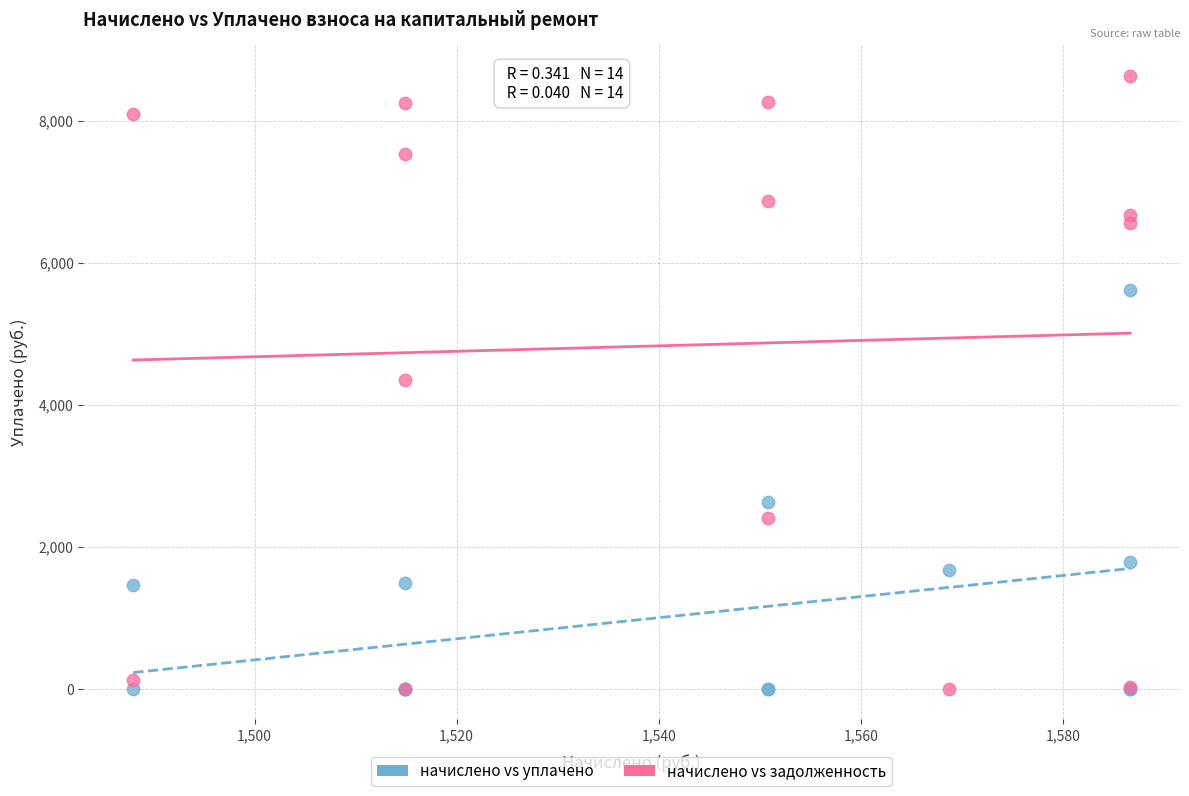

In the начислено vs уплачено series, what Y value is closest to 2809?

2625.1